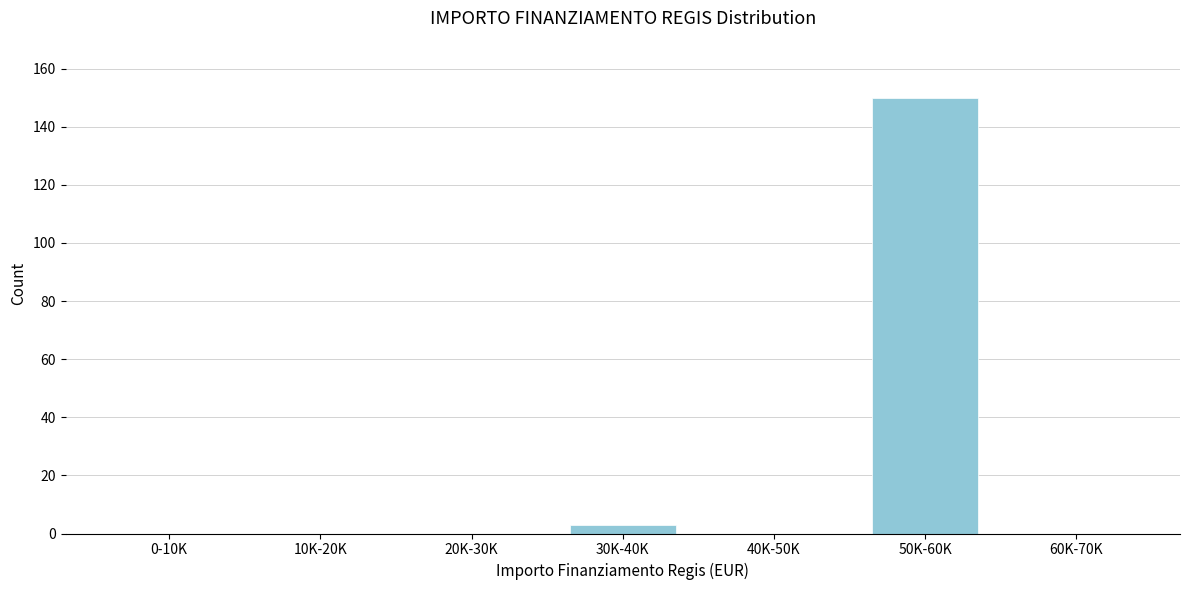

Reading left to right, what are all the values shown in this chart?

0-10K=0	10K-20K=0	20K-30K=0	30K-40K=3	40K-50K=0	50K-60K=150	60K-70K=0